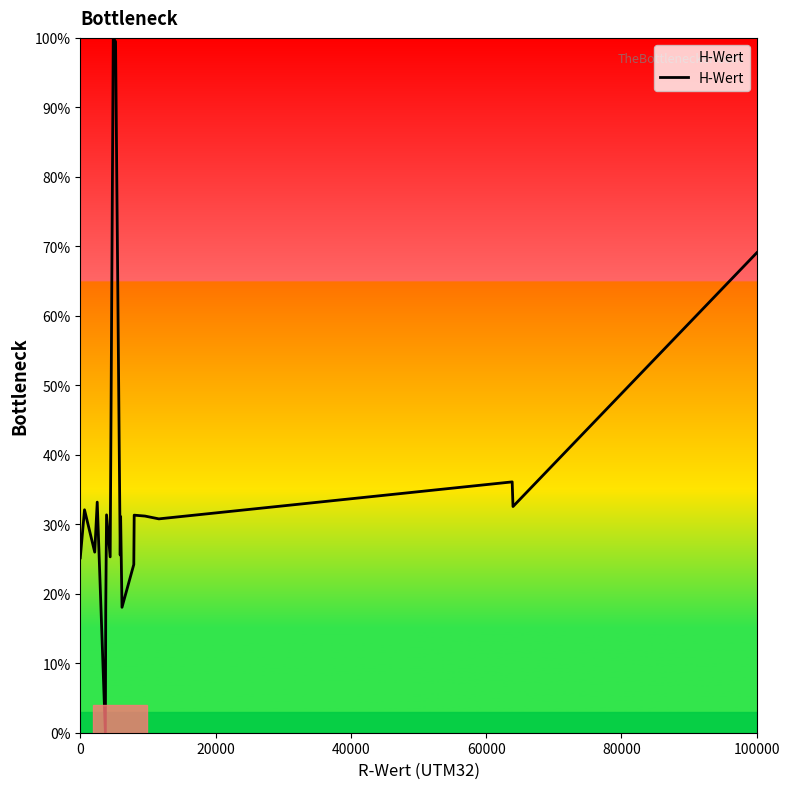

What is the difference between the maximum and minimum values?

100.0